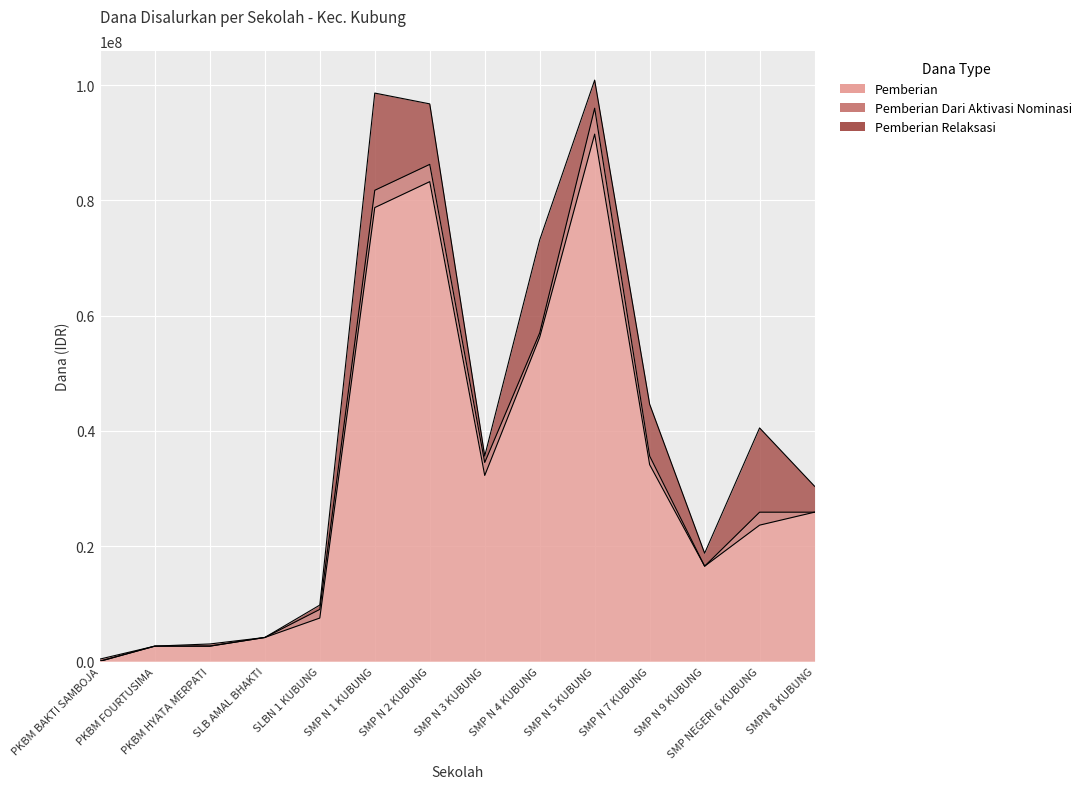

How many times do Pemberian Relaksasi and Pemberian cross each other?

1